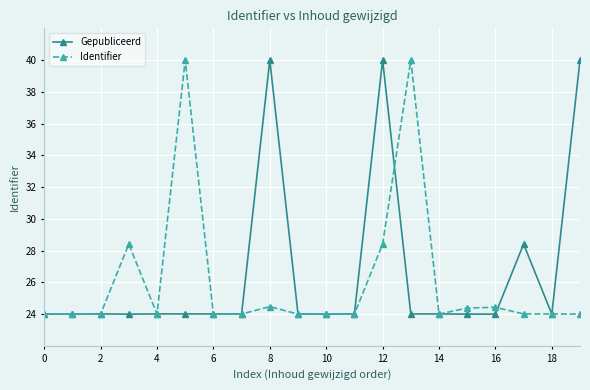

What is the value of the Gepubliceerd point at the 9th from the left?

40.0